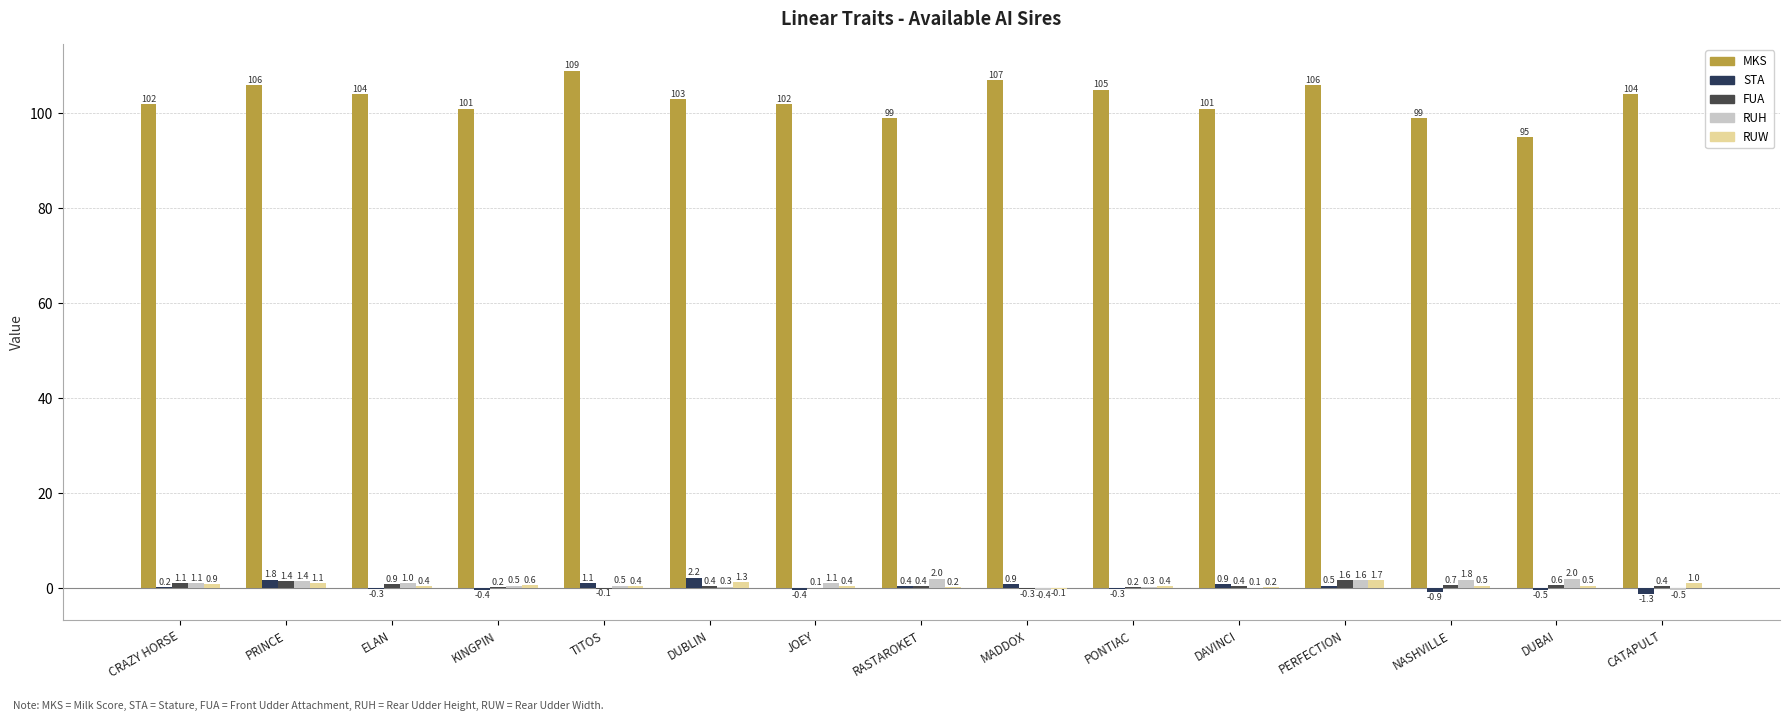

How many data points in STA are above 0?

8